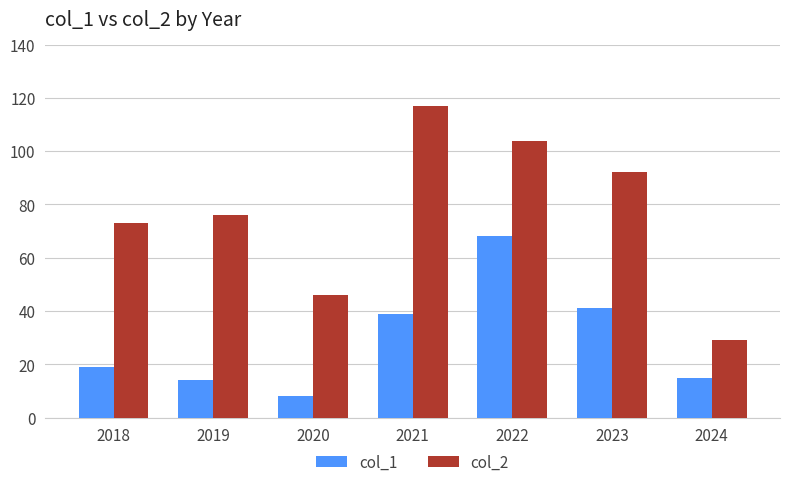

How many distinct data groups are displayed?

2